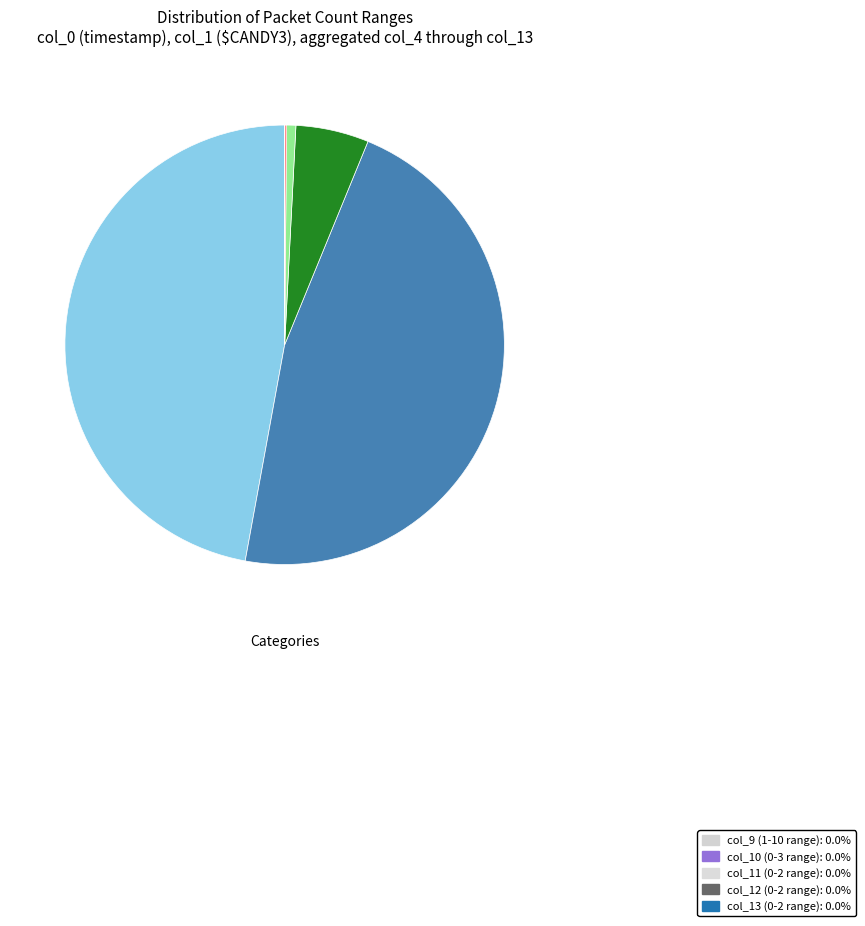

Is there a majority slice in this chart?

No